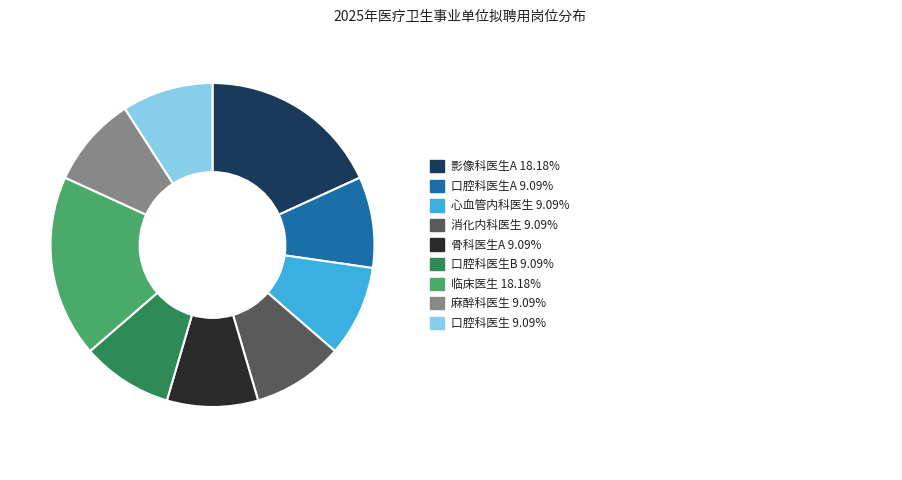

Is there any slice that represents more than half of the pie?

No